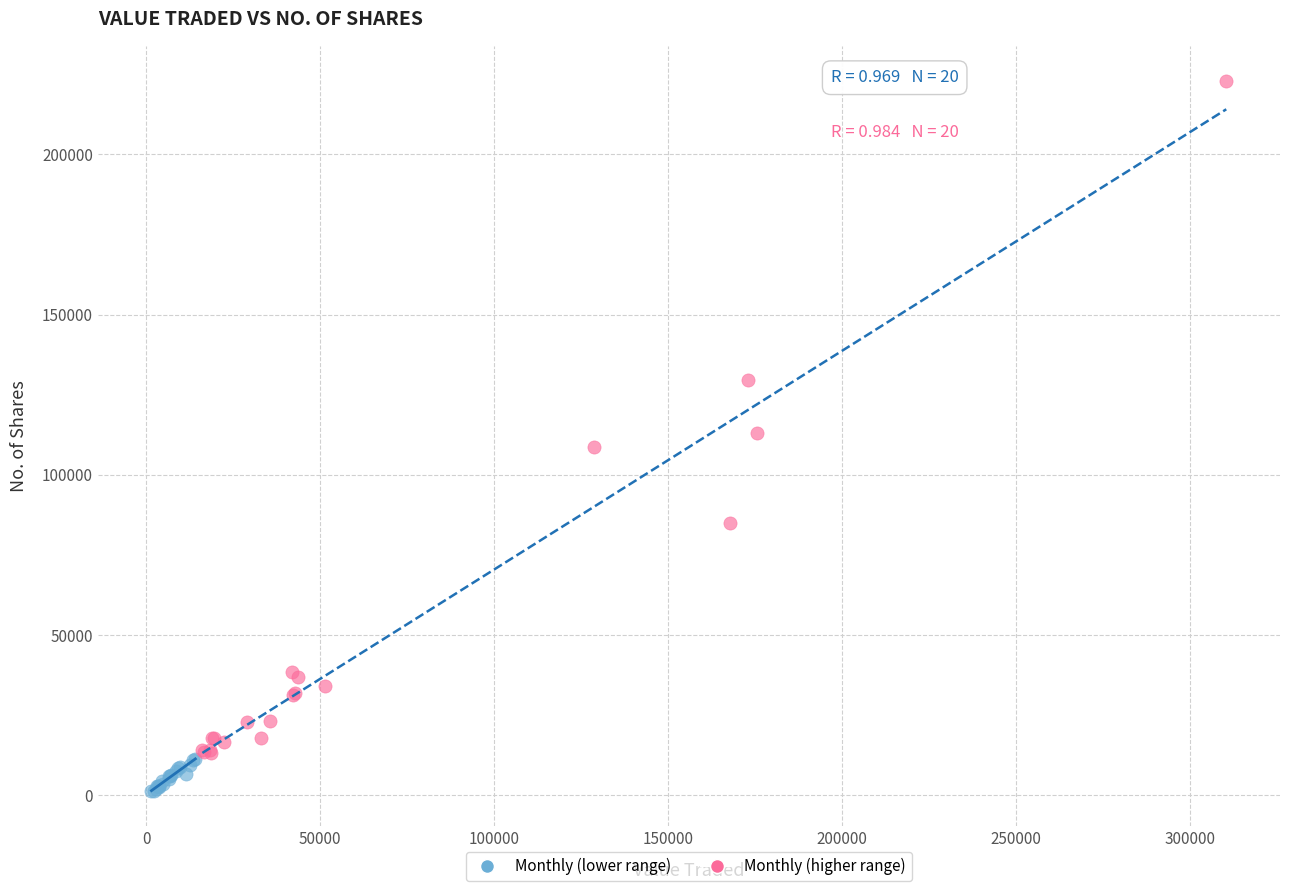

Which series has the widest spread of Y values?

Monthly (higher range)